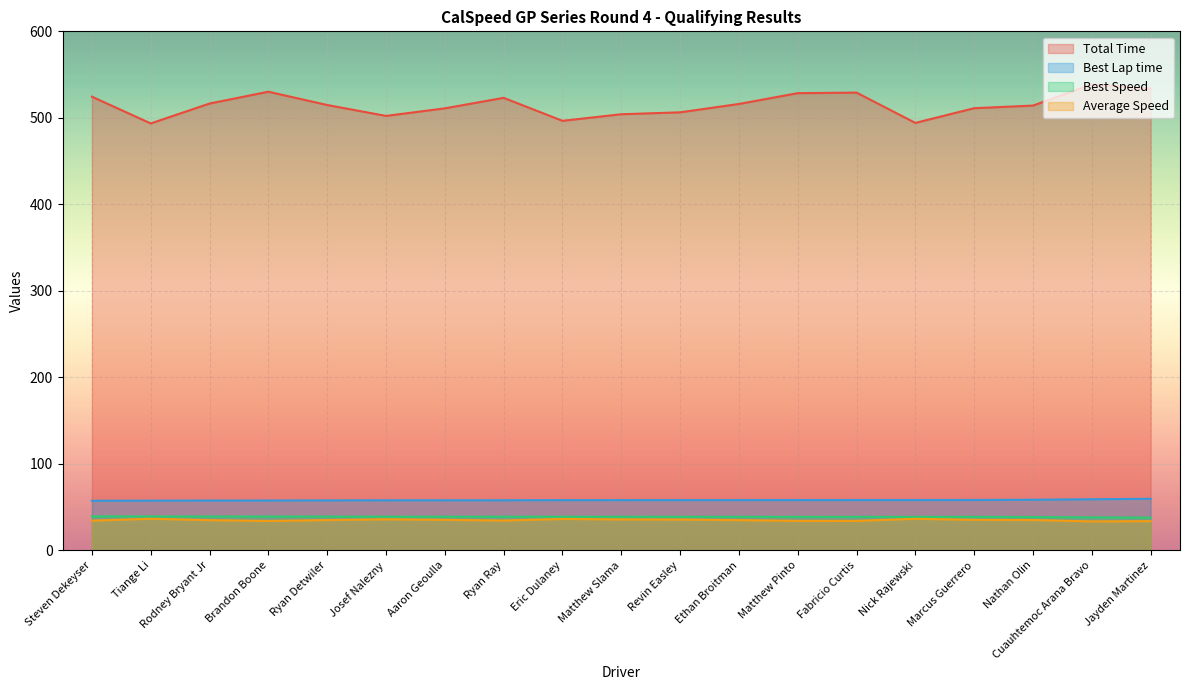

What is the average value of the Total Time series?

515.2